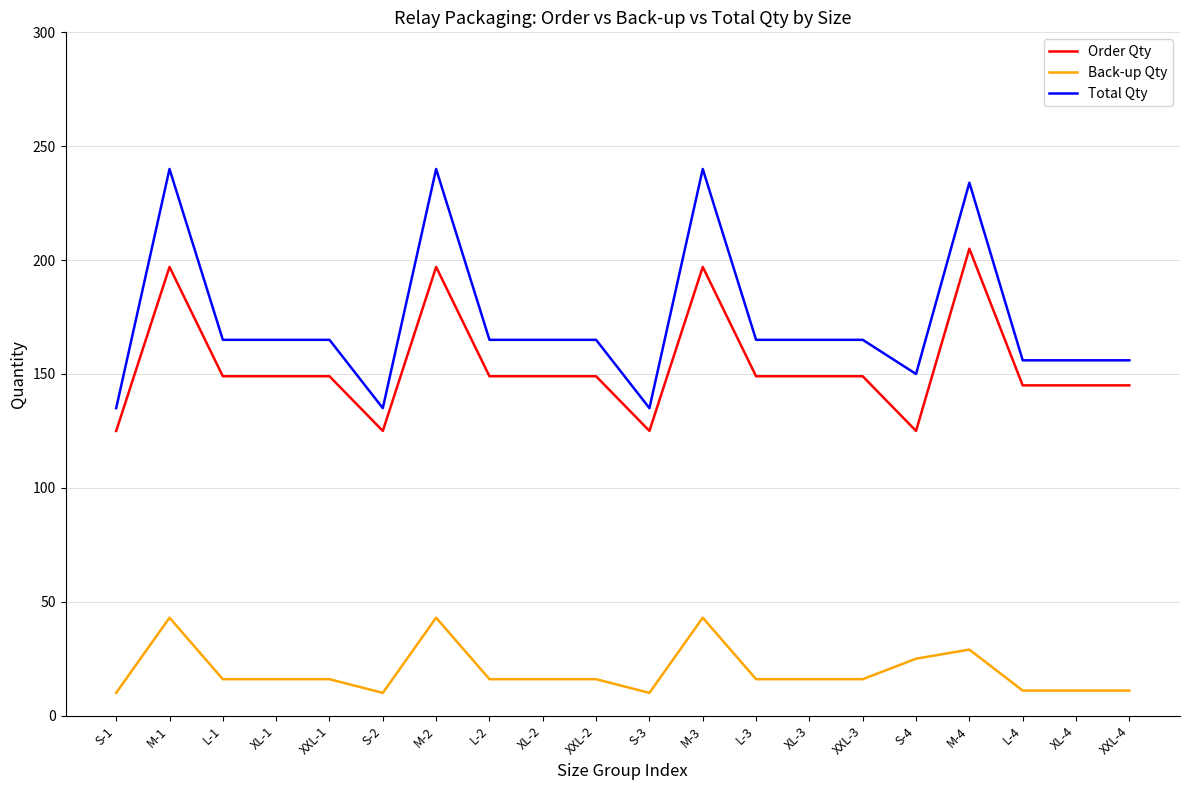

At which label does Back-up Qty first exceed 16?

M-1